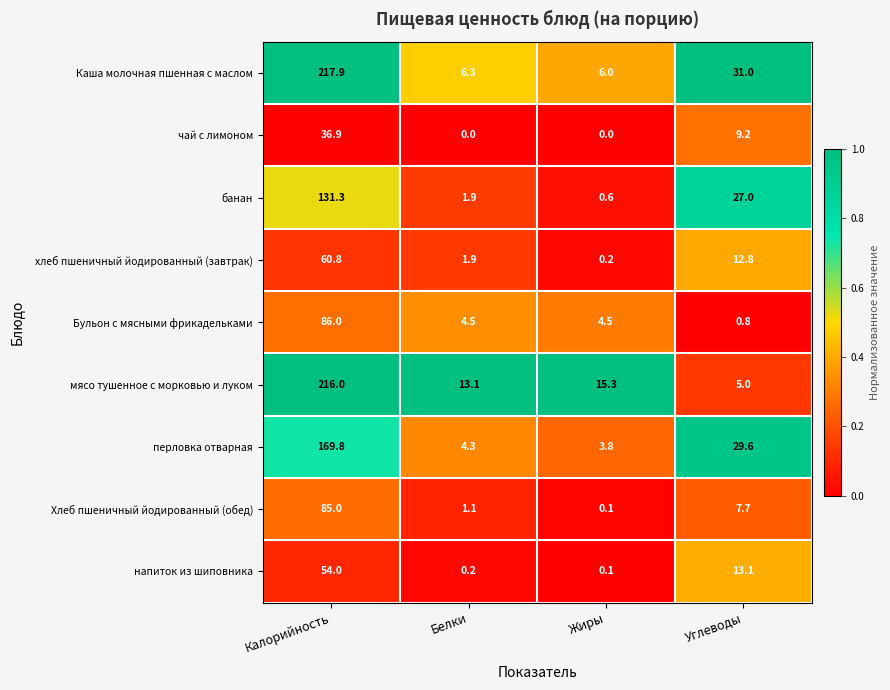

How many categories are shown in the chart?

4